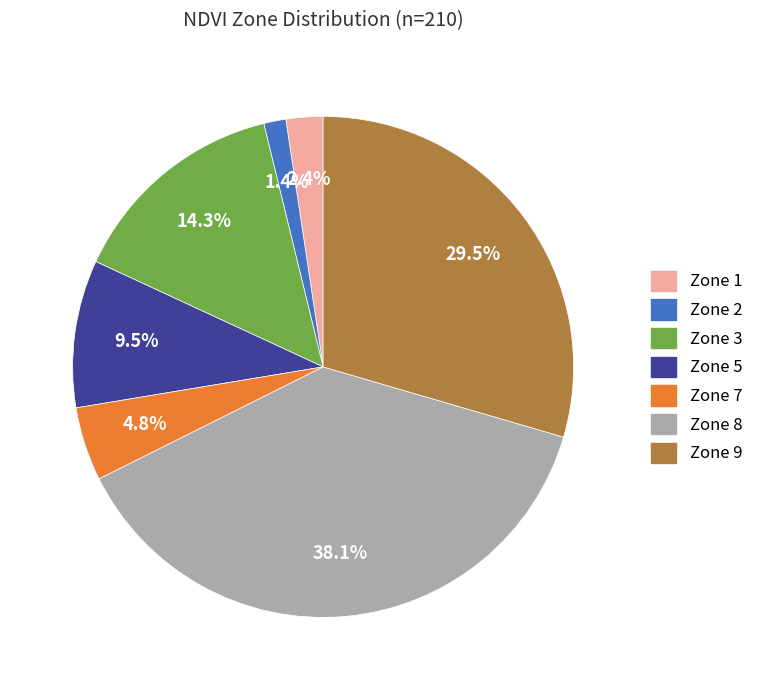

Is it true that Zone 7 is 15% of the pie?

False